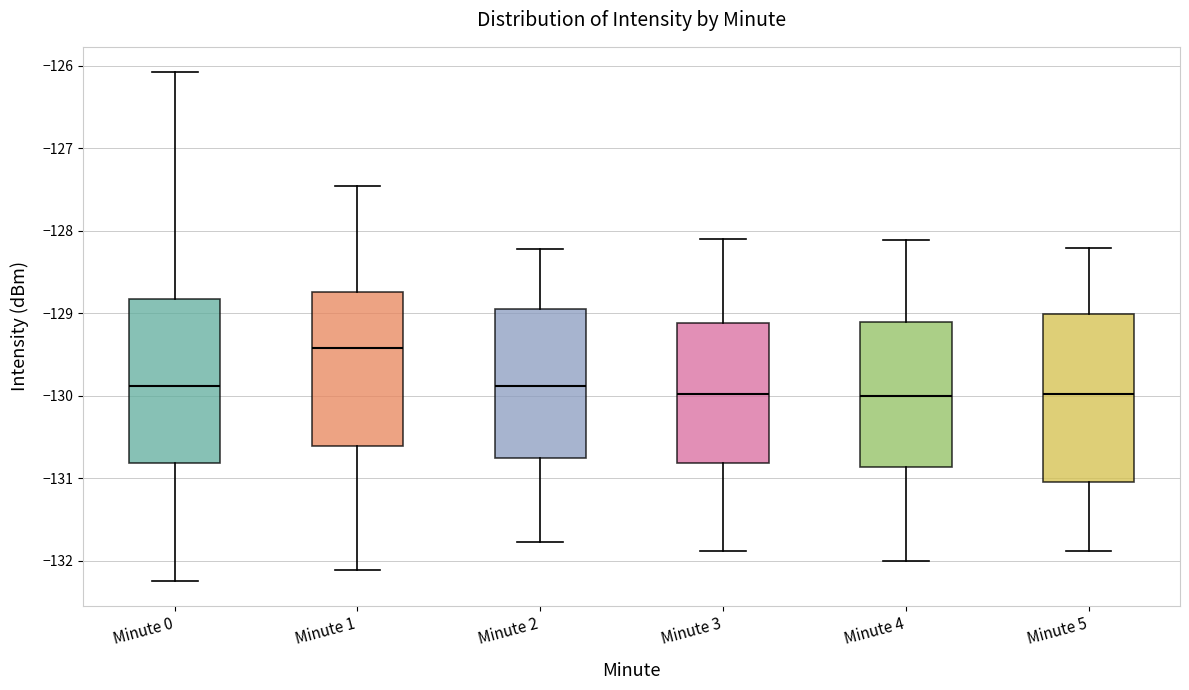

Where is the lower edge of the box for Minute 5 on the y-axis? The values are not printed on the chart, so give them approximately, as read against the axis.

-131.0